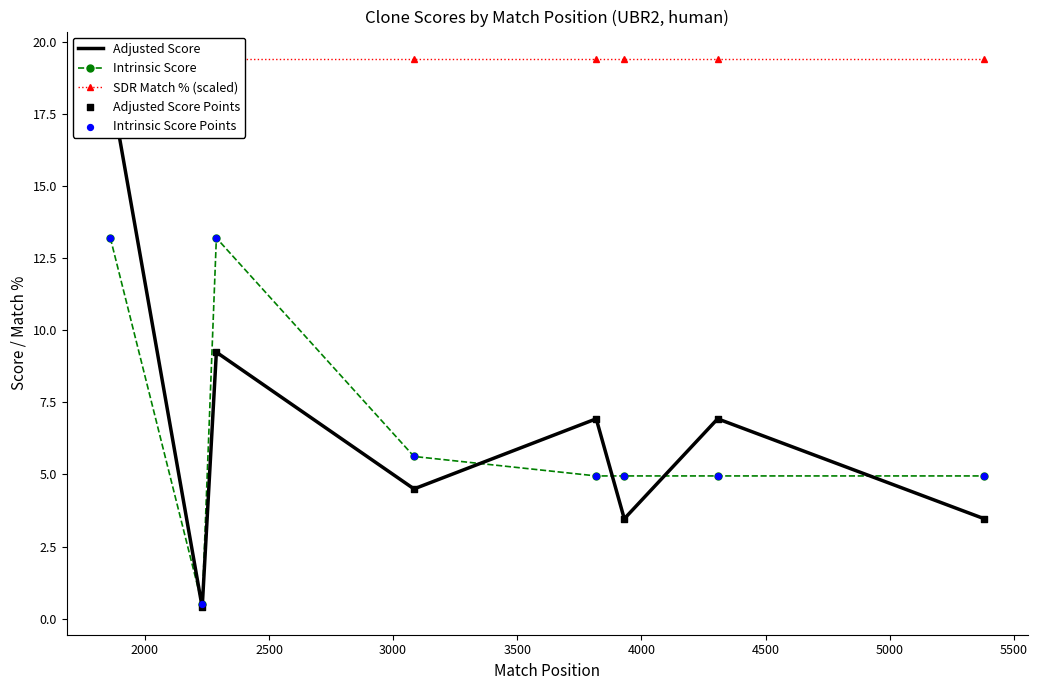

Is the value of SDR Match % (scaled) at 3500 greater than the value of Adjusted Score at 5000?

Yes